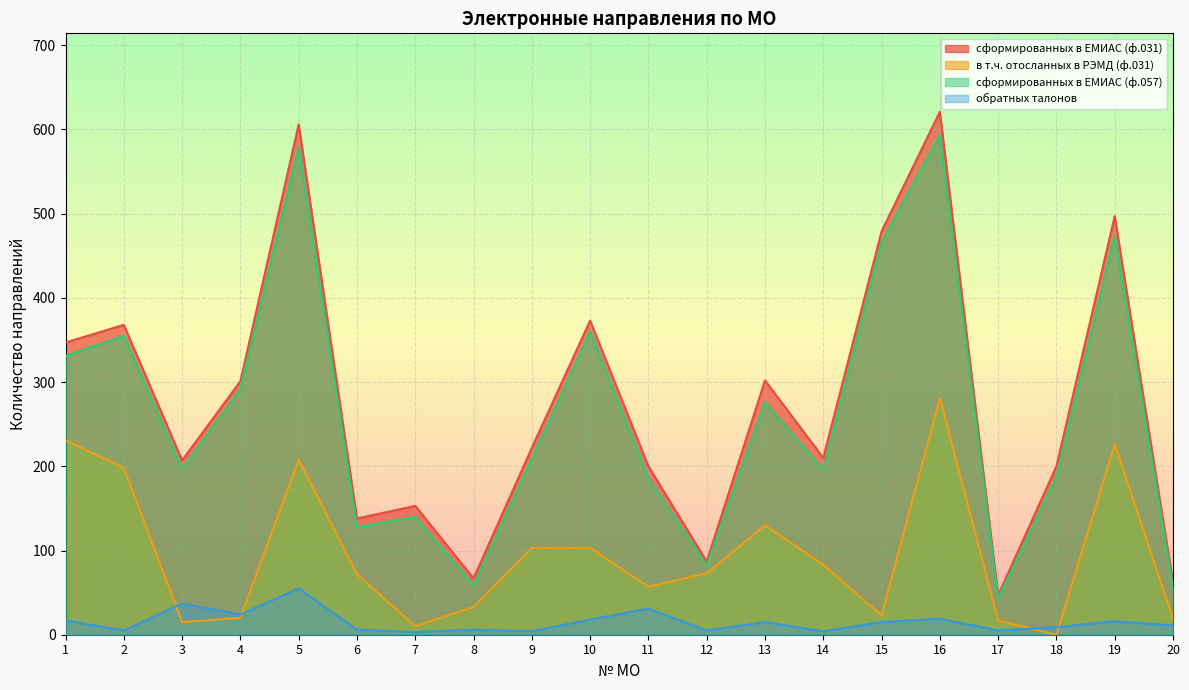

What are all the series names shown in the legend?

сформированных в ЕМИАС (ф.031), в т.ч. отосланных в РЭМД (ф.031), сформированных в ЕМИАС (ф.057), обратных талонов